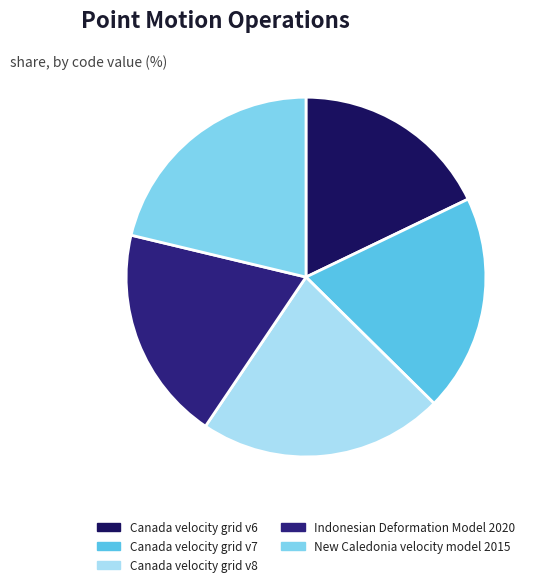

What is the ratio of the value at Canada velocity grid v8 to the value at New Caledonia velocity model 2015?

1.0